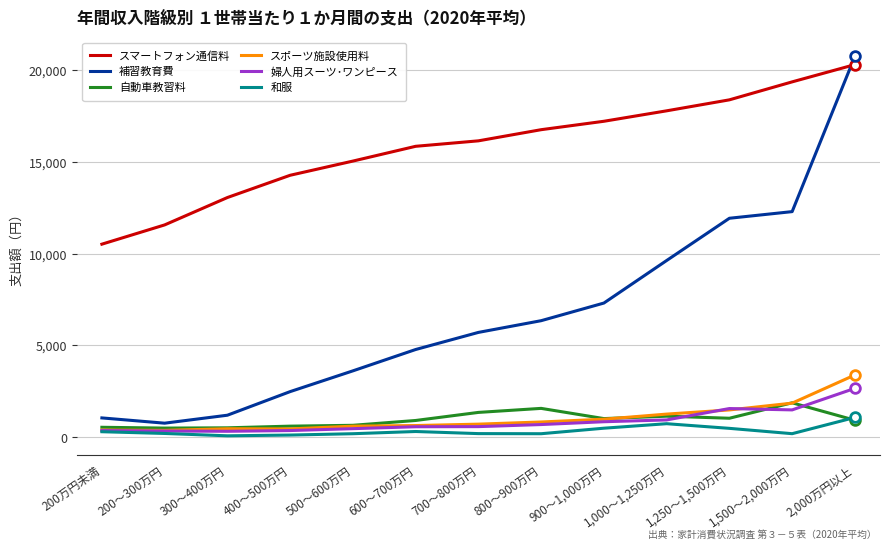

True or false: 補習教育費 has a value of 19372 at 1,250～1,500万円.

False